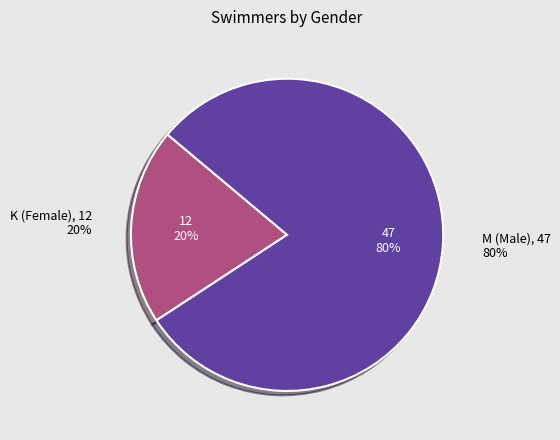

Combined, do K and M account for over 50%?

Yes